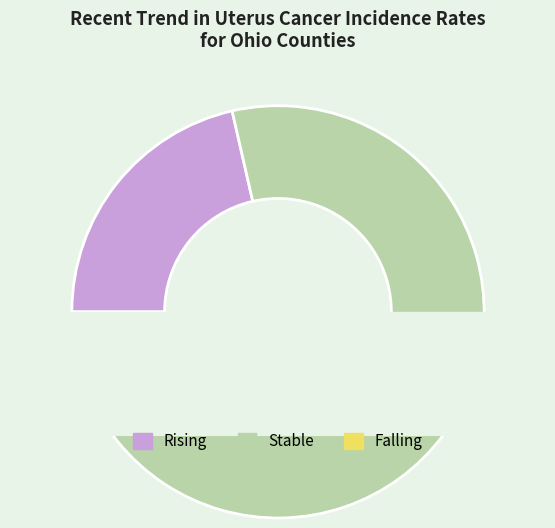

What is the smallest slice in the pie chart?

falling